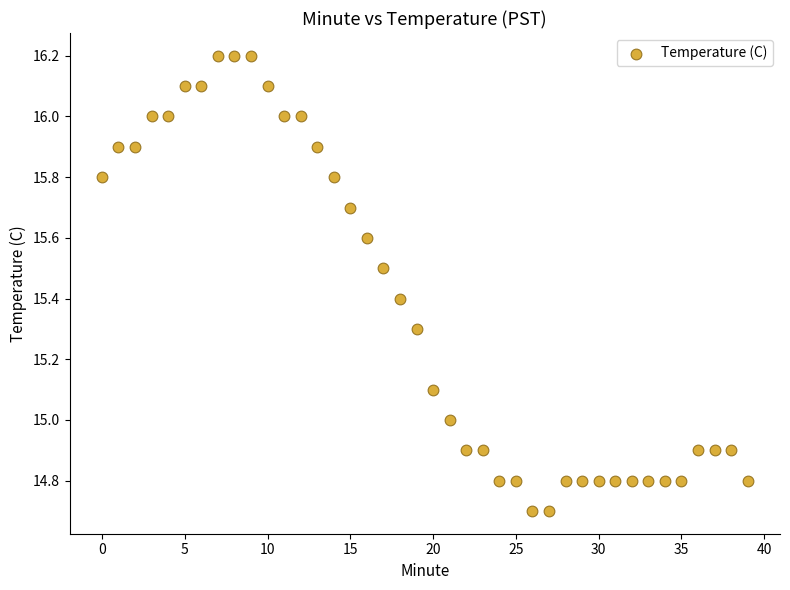

What is the range of Y values (max minus min)?

1.5